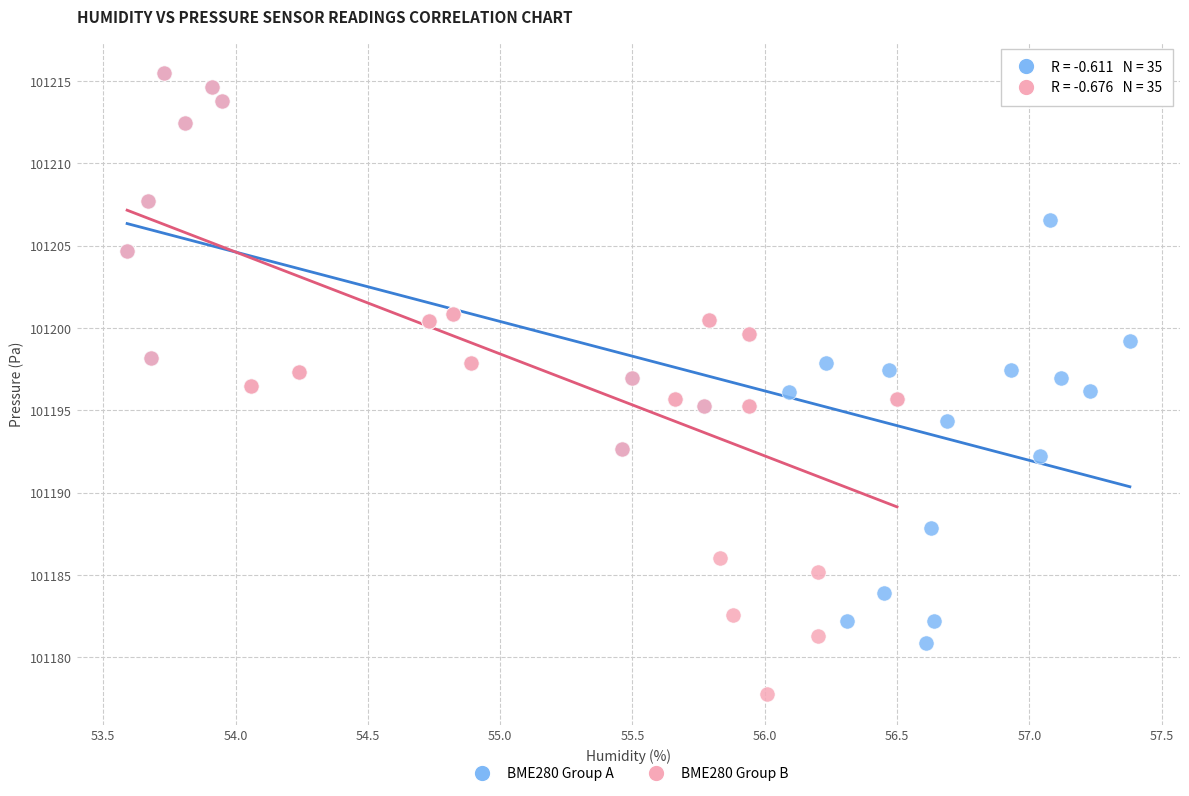

Which series has the widest spread of Y values?

BME280 Group B